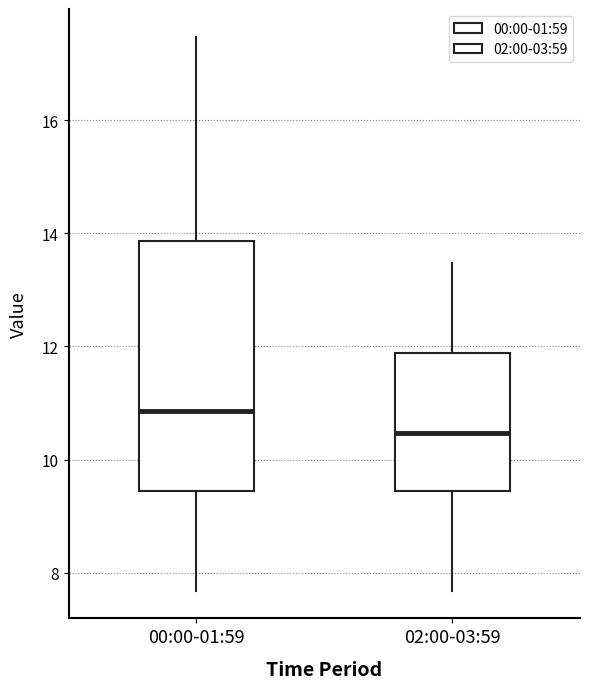

Reading left to right, read every box against the y-axis: the position of its median line, the range the box covers, and the ends of its whiskers. The values are not printed on the chart, so give them approximately, as read against the axis.

00:00-01:59: median 10.8, box 9.4 to 13.8, whiskers 7.6 to 17.4
02:00-03:59: median 10.4, box 9.4 to 11.8, whiskers 7.6 to 13.4